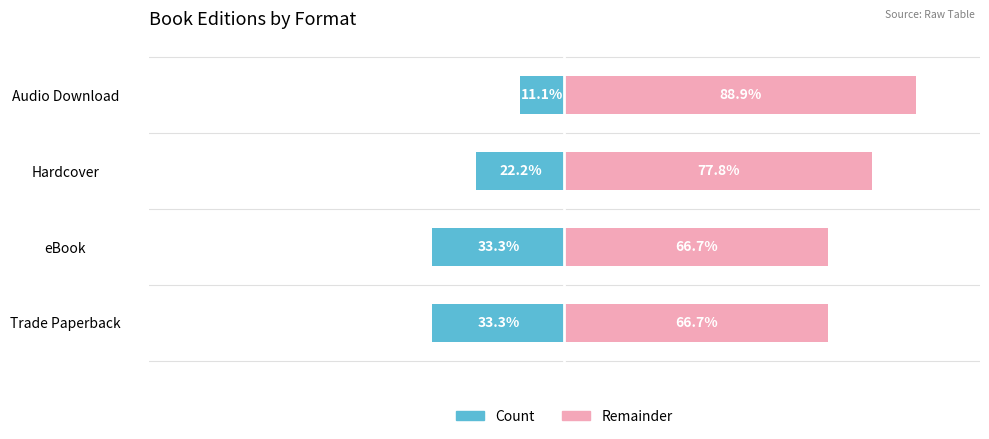

How many data points does each series have?

4